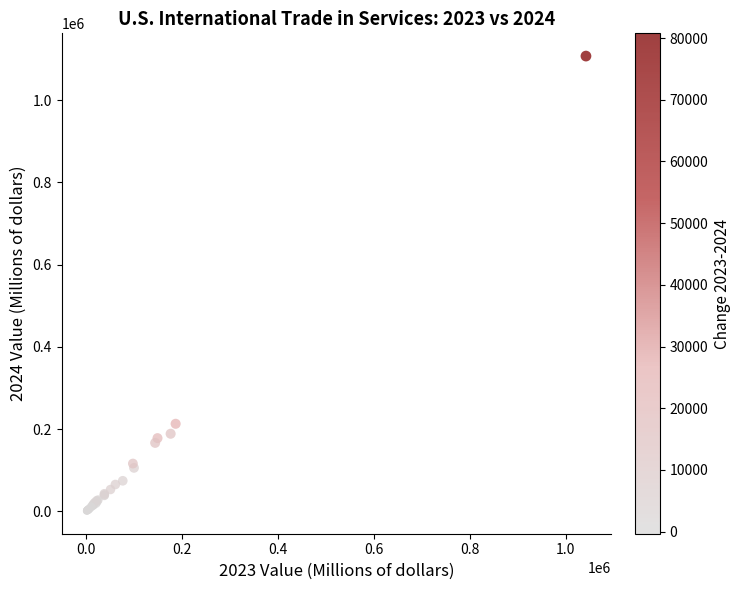

What Y value in the scatter plot is closest to 554031?

213096.5